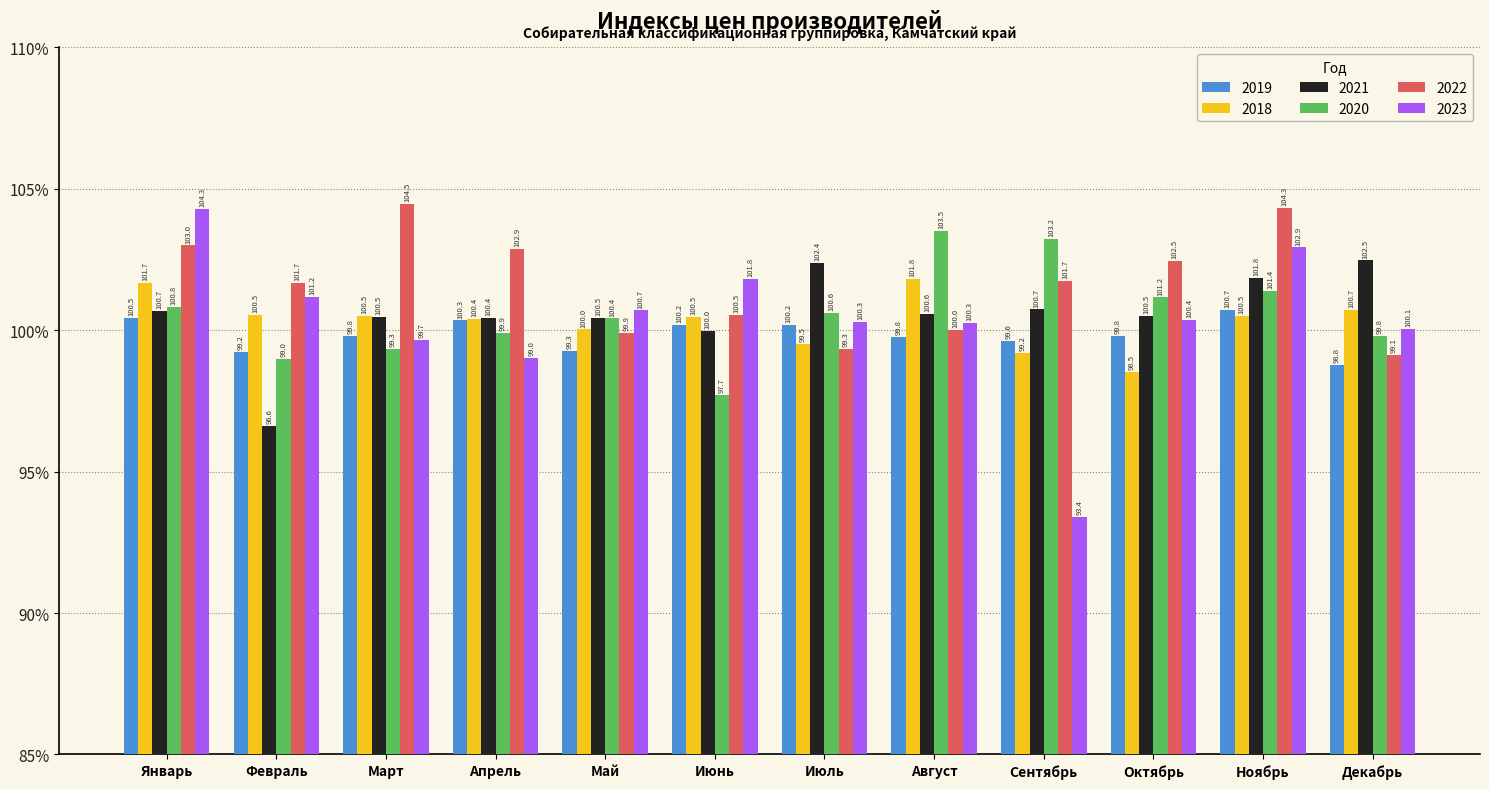

True or false: 2020 has a value of 103.2 at Сентябрь.

True